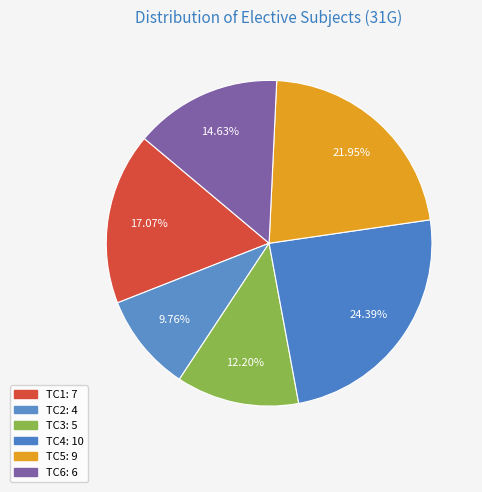

How many segments does this pie chart have?

6